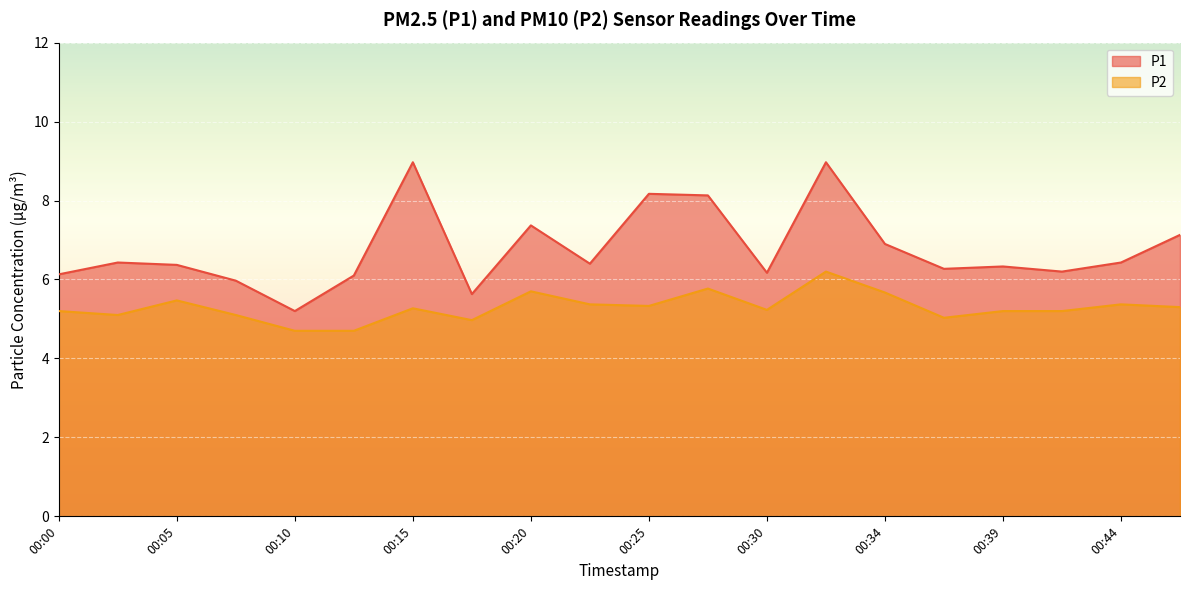

Does the chart display data point markers on the line(s)?

No